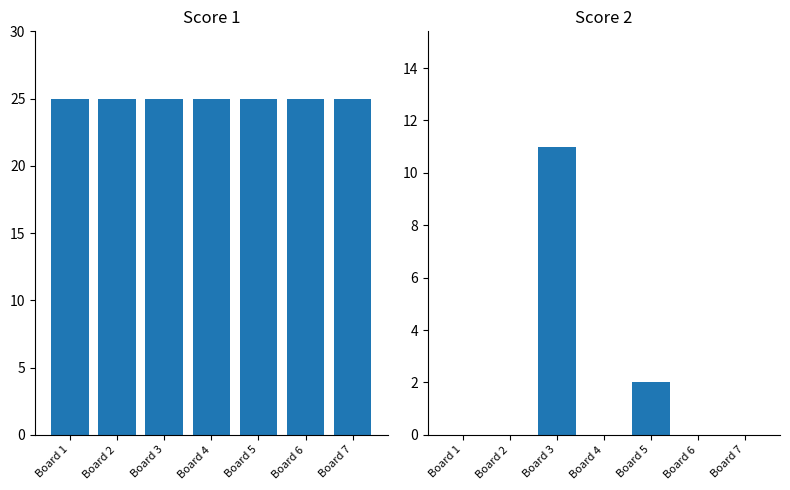

Rank the categories by Score 2 value from lowest to highest.

Board 1, Board 2, Board 4, Board 6, Board 7, Board 5, Board 3